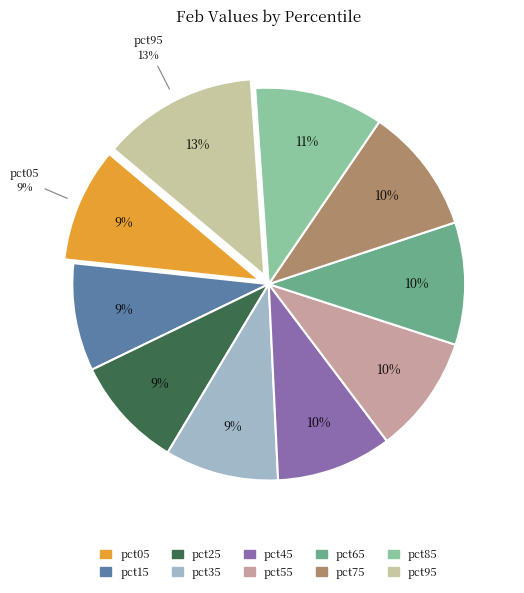

The pct95 slice represents 13% of the pie. True or false?

True